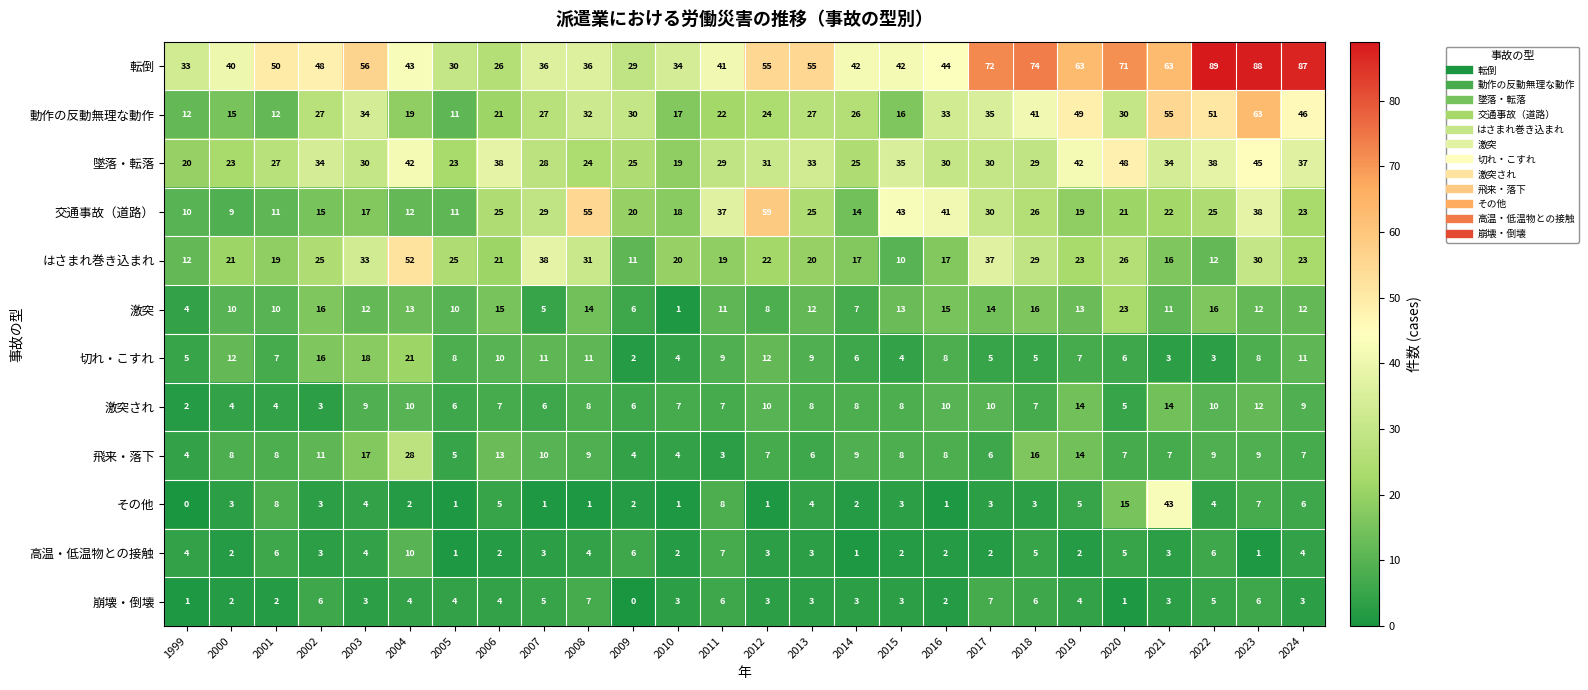

What is the average value of the 崩壊・倒壊 series?

4